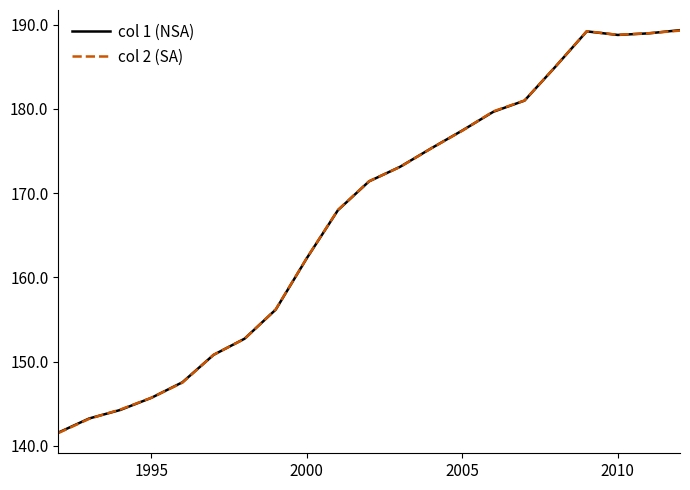

Which series ends up on top after the final intersection of col 2 (SA) and col 1 (NSA)?

col 1 (NSA)